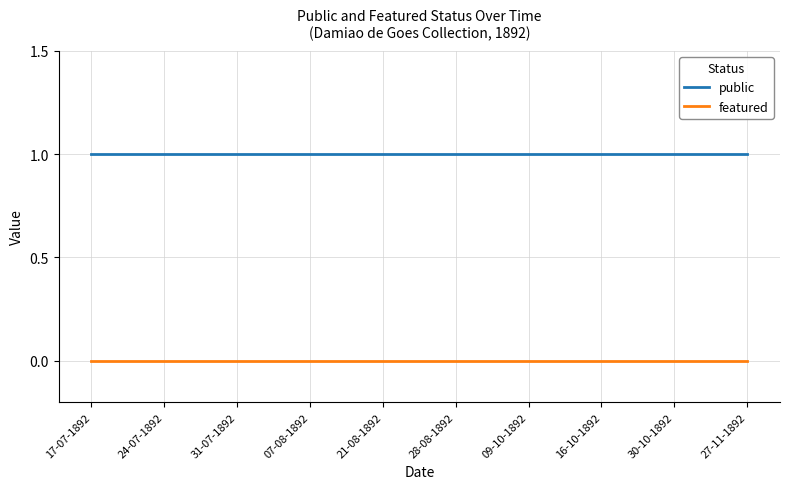

What is the difference between the highest and lowest values at 09-10-1892?

1